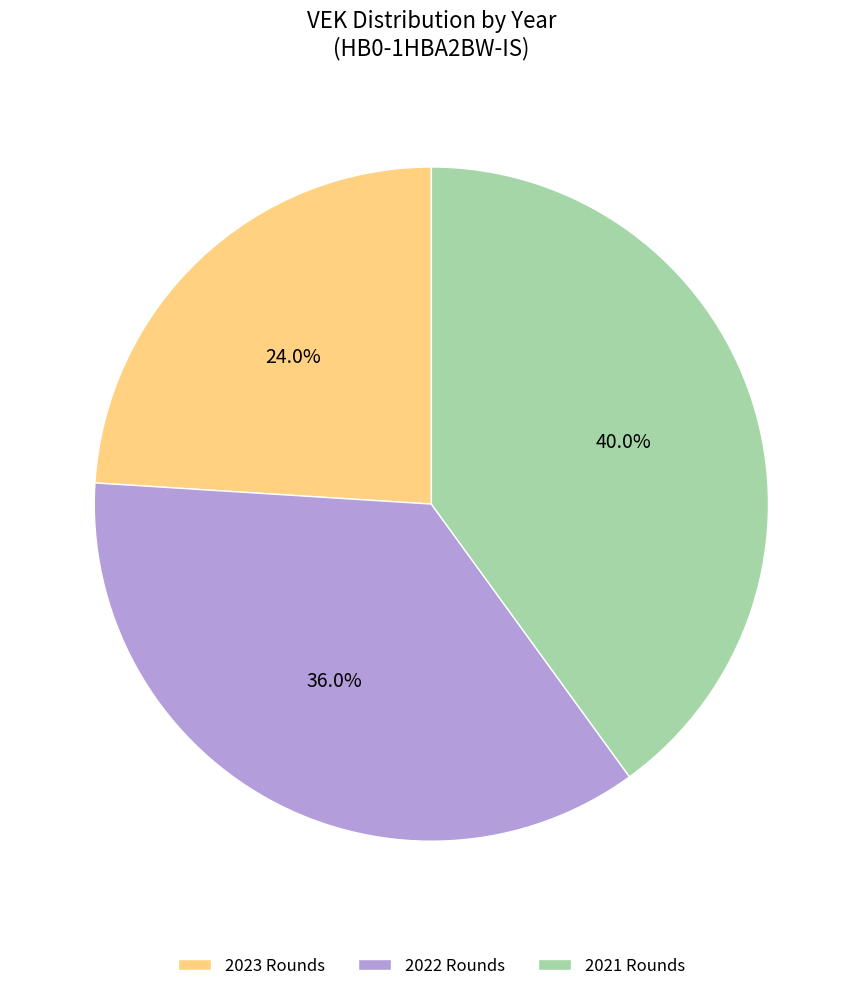

Count the number of slices in the pie.

3